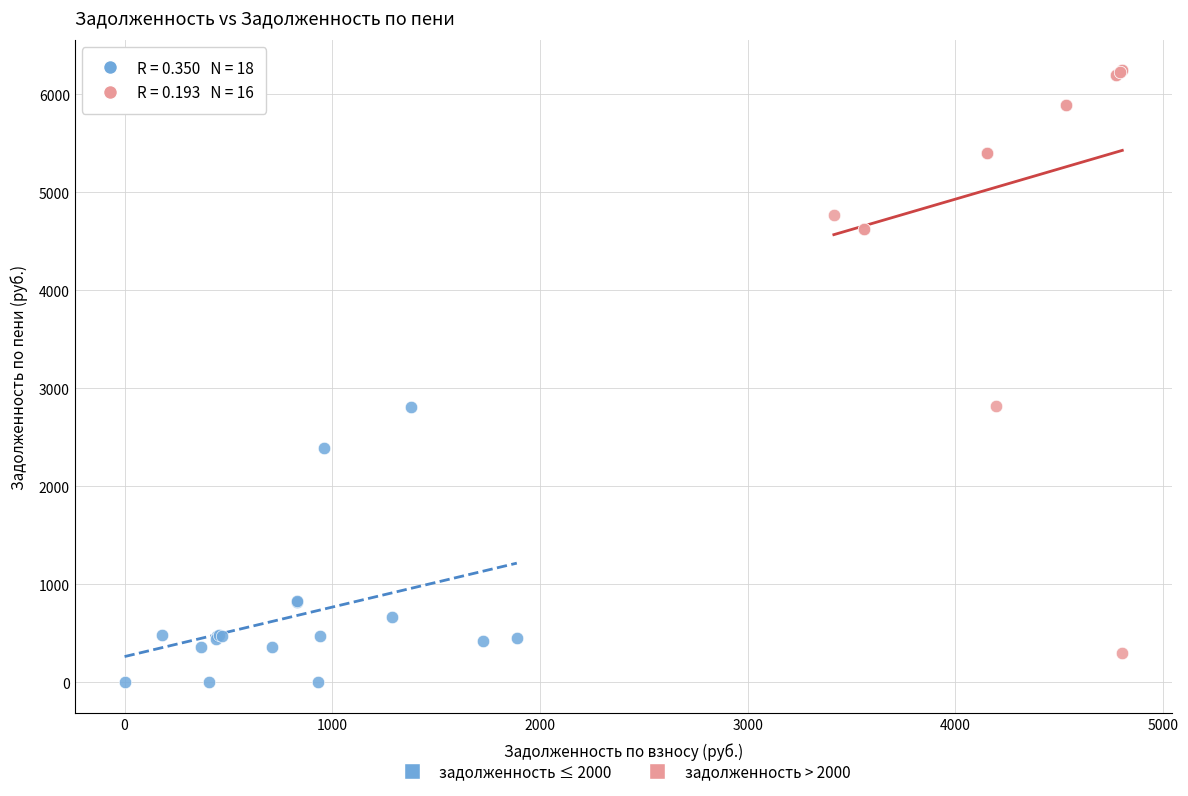

Which series reaches the maximum Y coordinate?

задолженность > 2000